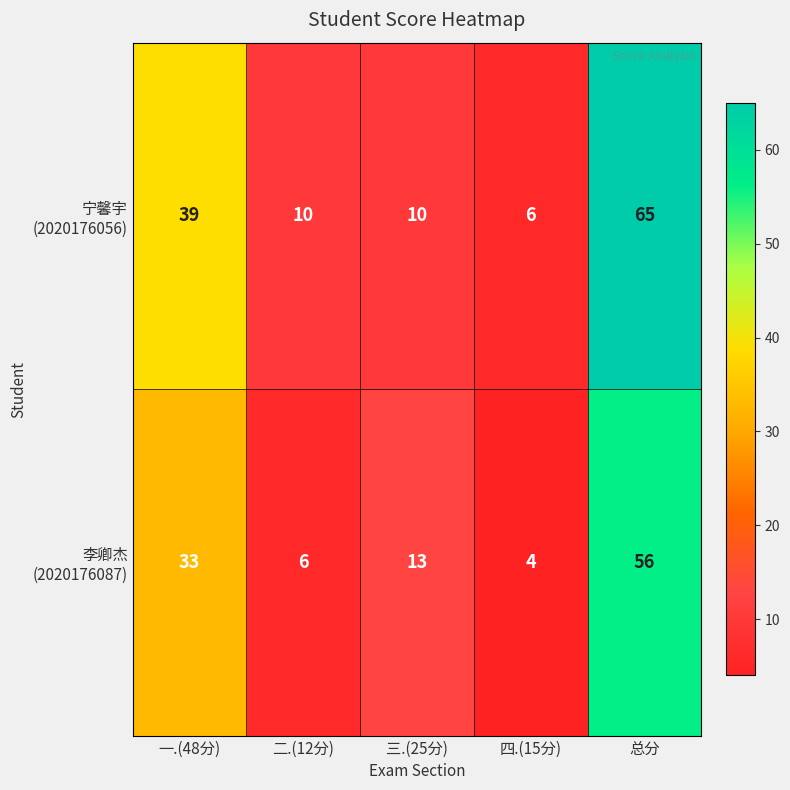

What is the total value across all series at 三.(25分)?

23